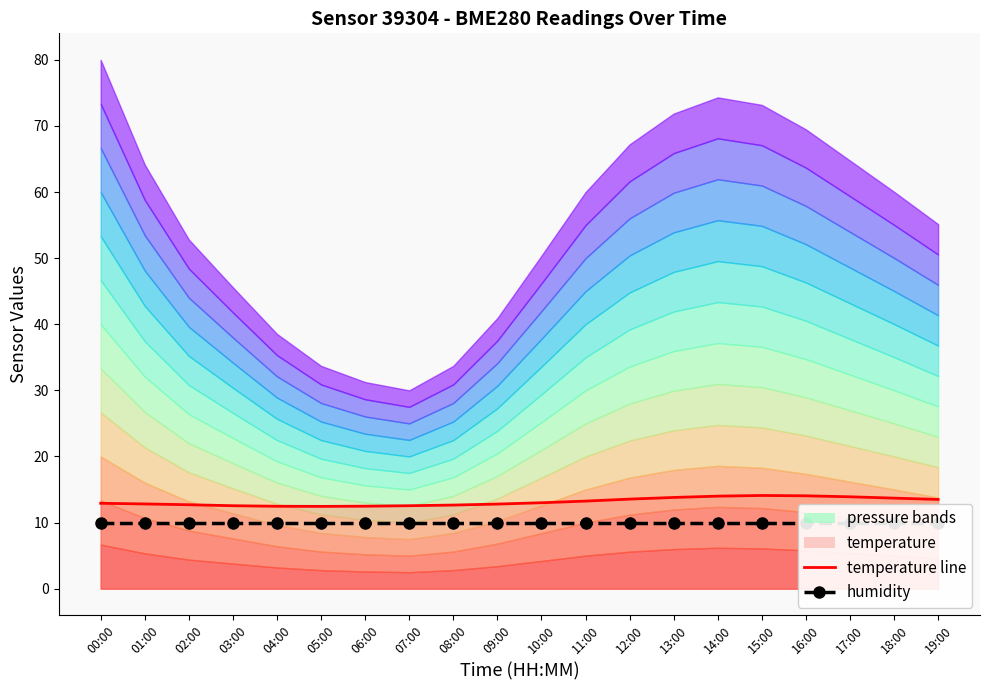

What is the difference between the temperature line values at 10:00 and 09:00?

0.2